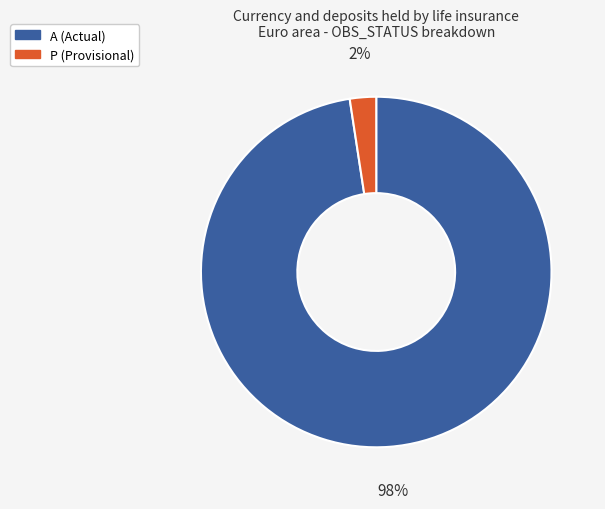

Rank the categories by value from lowest to highest.

P (Provisional), A (Actual)